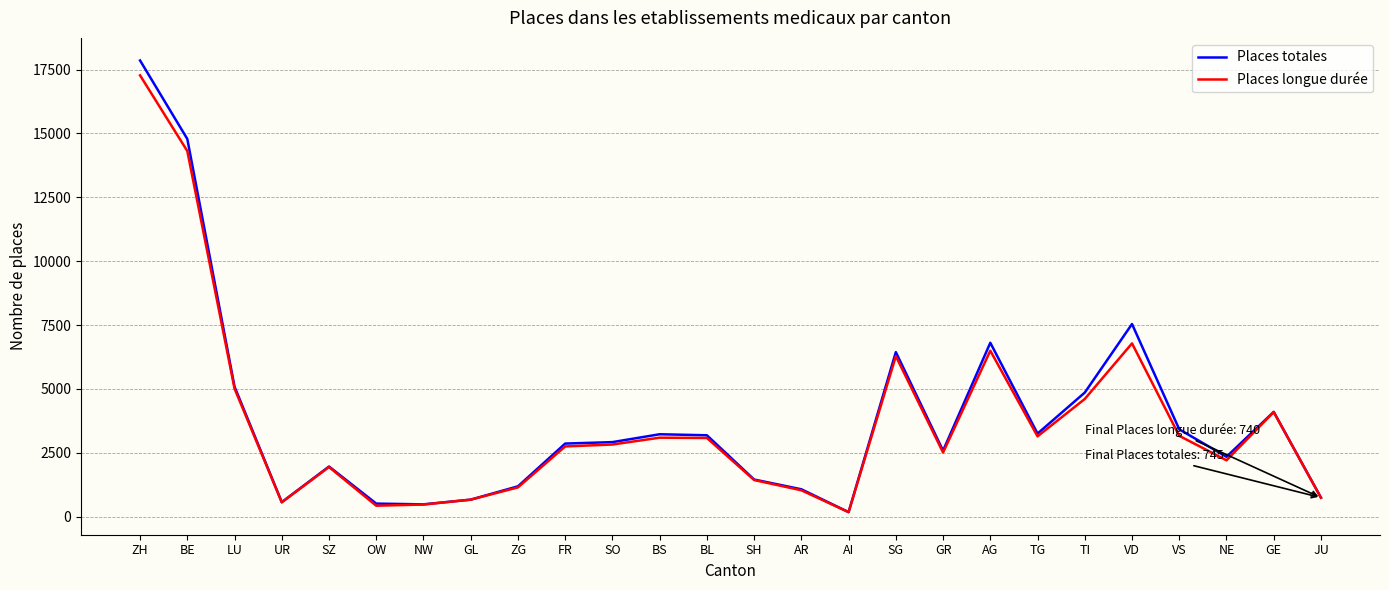

At which category is the sum across all series the highest?

ZH